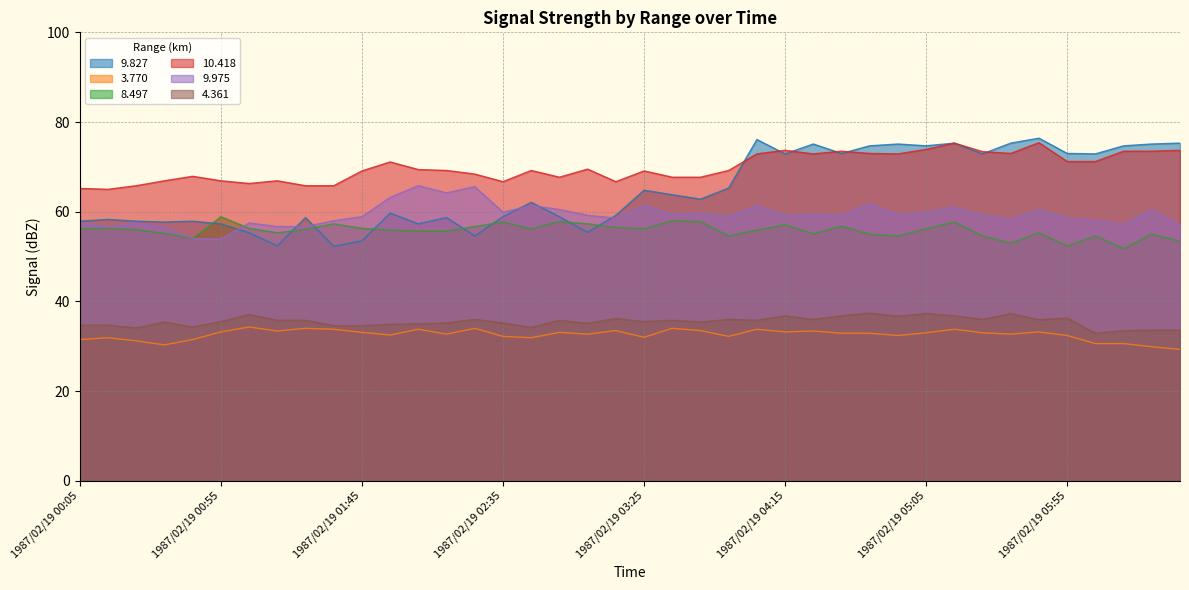

What are all the series names shown in the legend?

9.827, 3.770, 8.497, 10.418, 9.975, 4.361